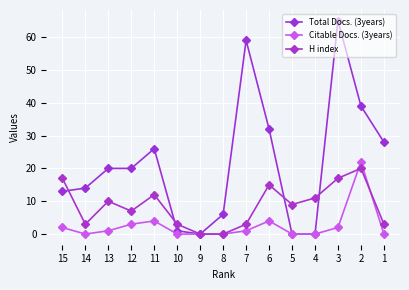

What is the difference between the maximum and minimum values in the Total Docs. (3years) series?

65